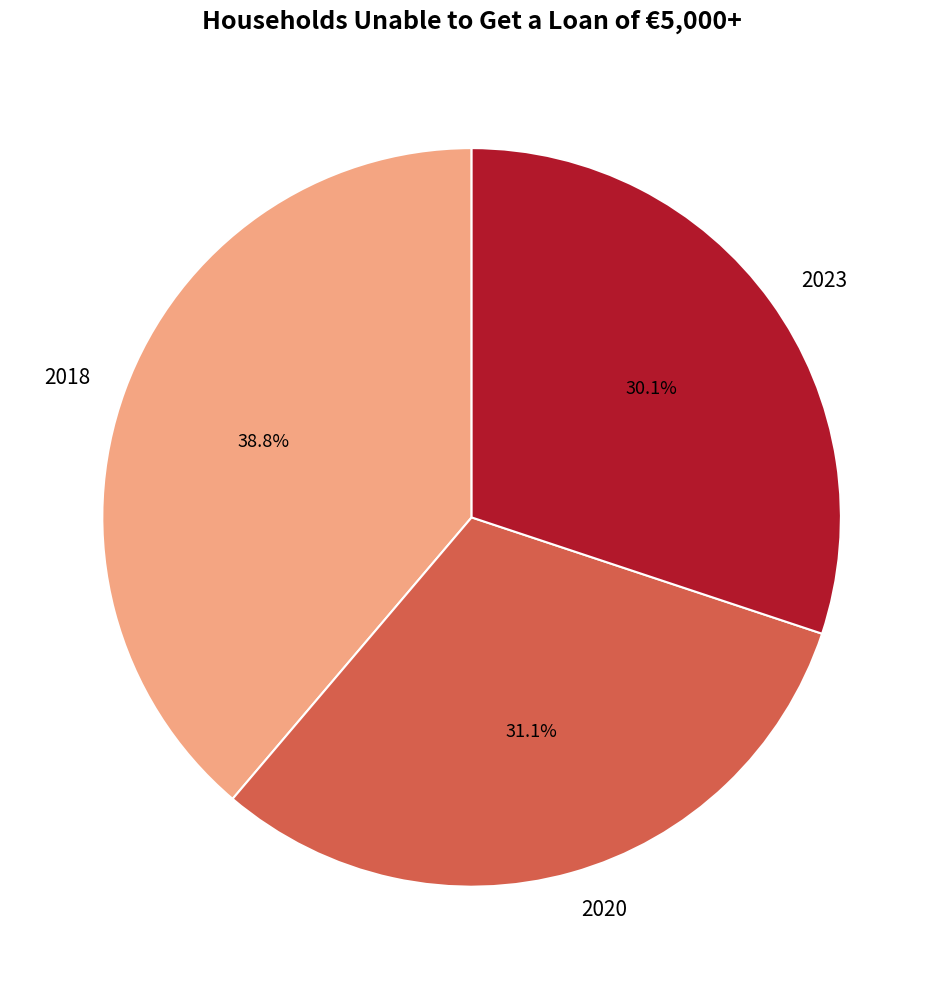

Does 2018 account for over 50% of the chart?

No